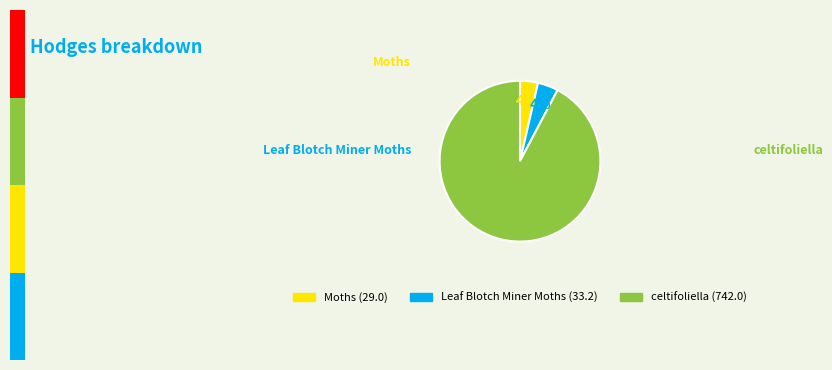

Is there any slice that represents more than half of the pie?

Yes